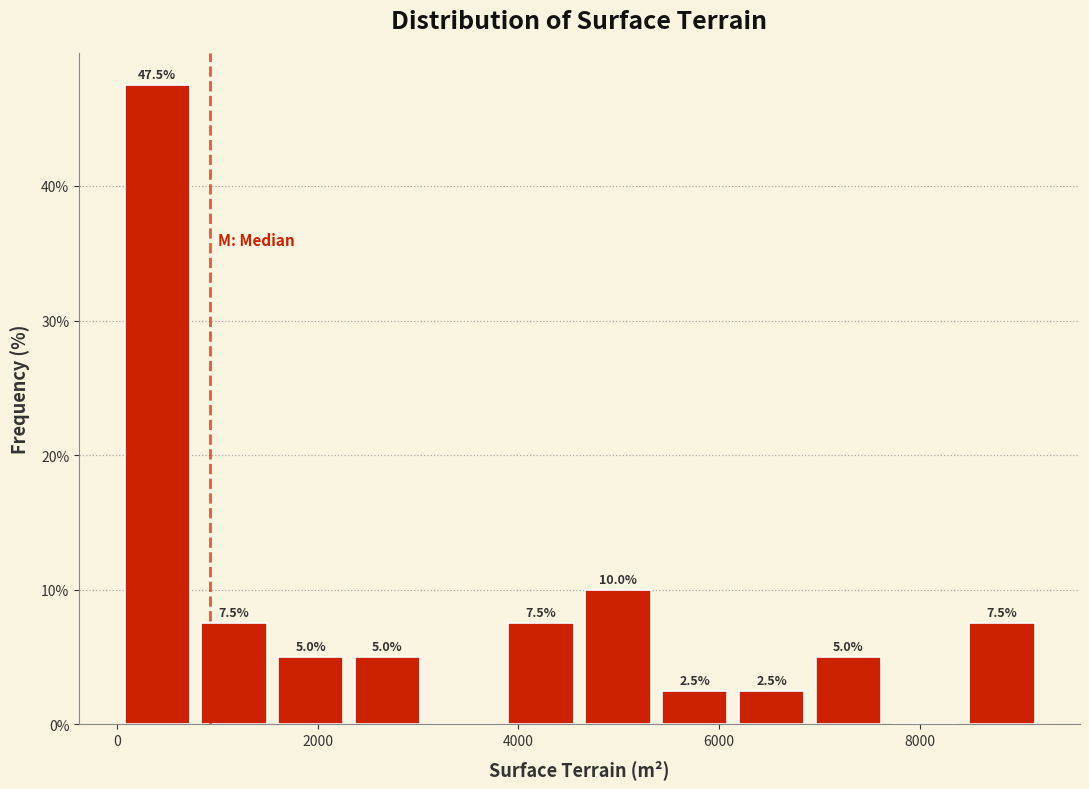

Around what value on the x-axis is the tallest bar? Give the approximate position of its centre, as read against the axis.

400